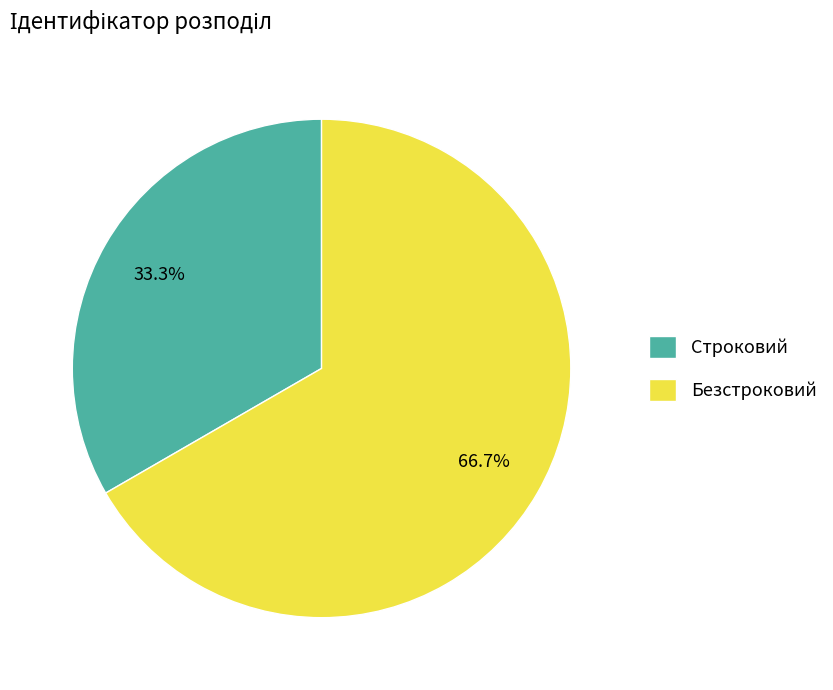

Which slice is the smallest?

Строковий